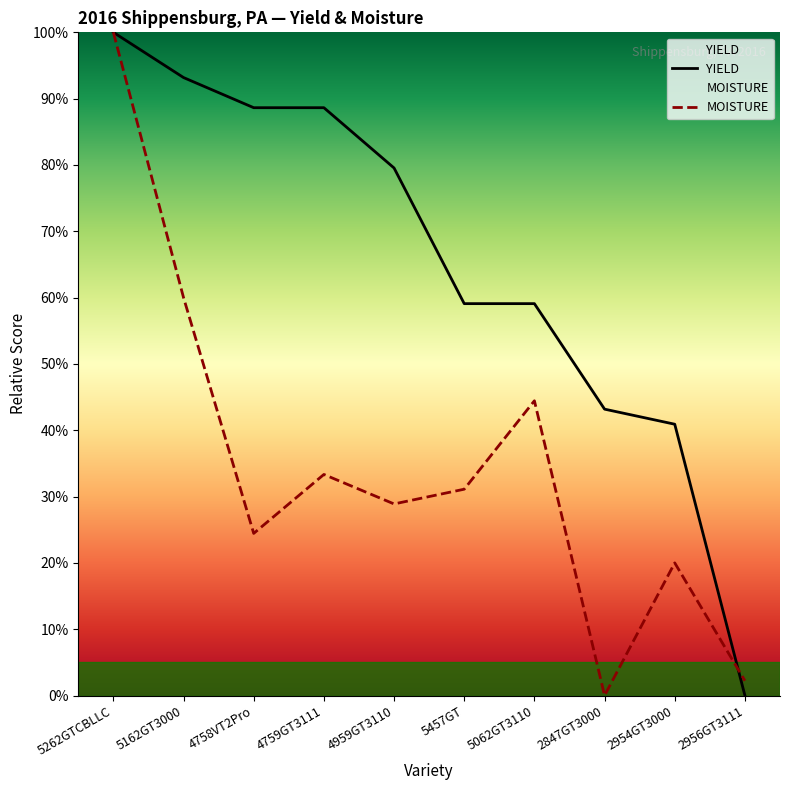

Reading left to right, transcribe all the data shown in this chart.

YIELD: 100.0	93.2	88.6	88.6	79.5	59.1	59.1	43.2	40.9	0.0
MOISTURE: 100.0	60.0	24.4	33.3	28.9	31.1	44.4	0.0	20.0	2.2